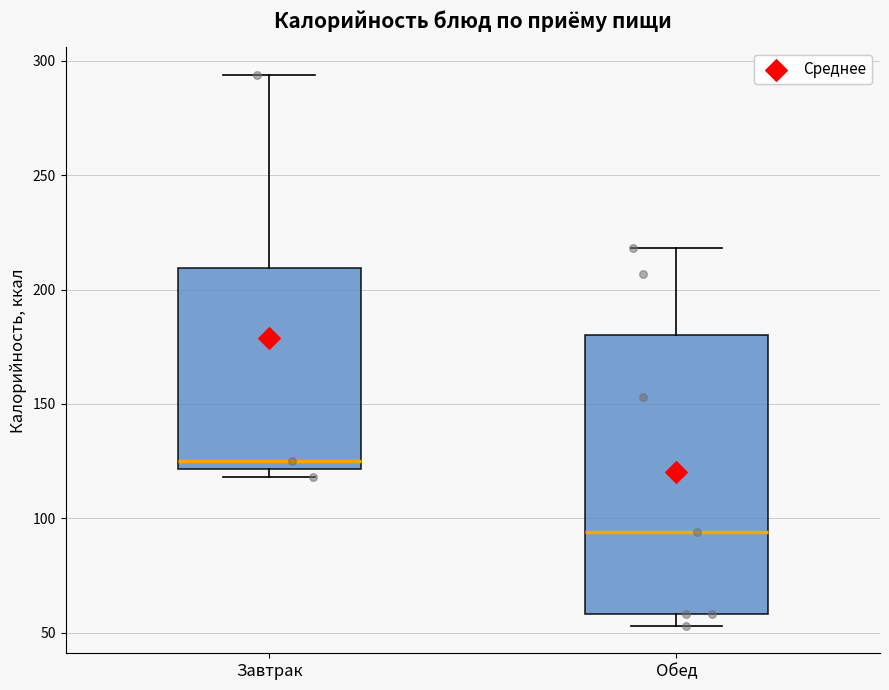

Comparing the boxes themselves (not the whiskers), which one is the tallest?

Обед